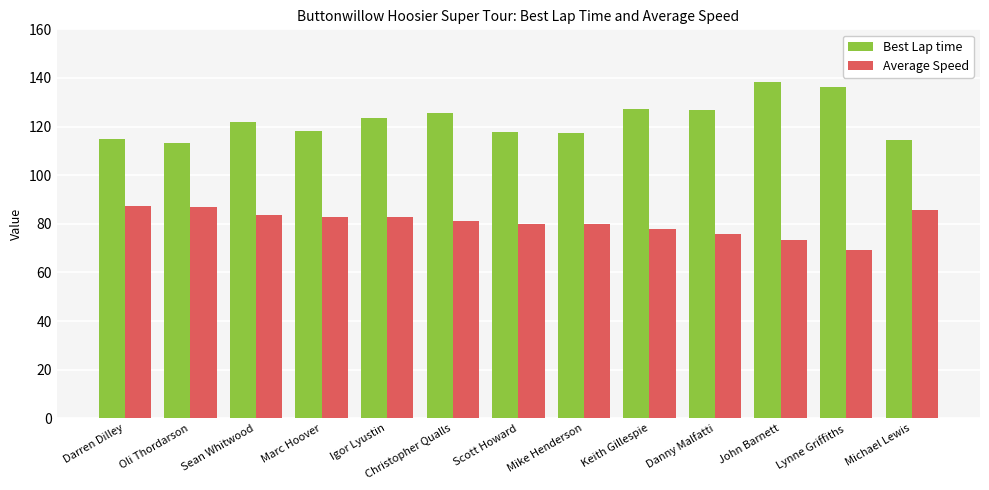

What is the label of the 10th bar from the left?

Danny Malfatti